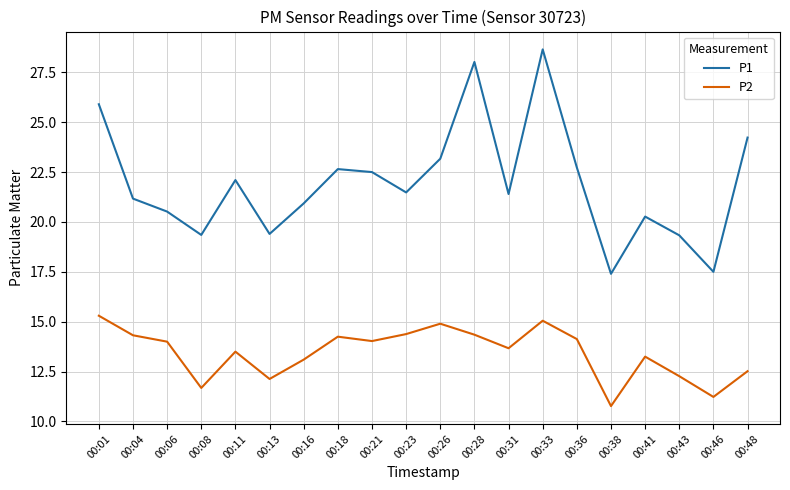

What is the difference between the P2 values at 00:16 and 00:11?

0.4